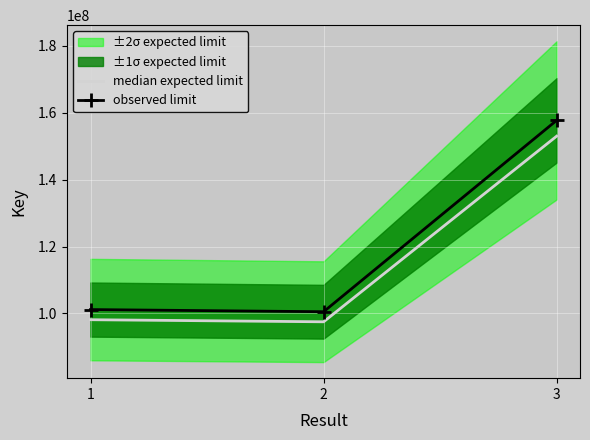

Where does the observed limit series first go above 101152851?

3